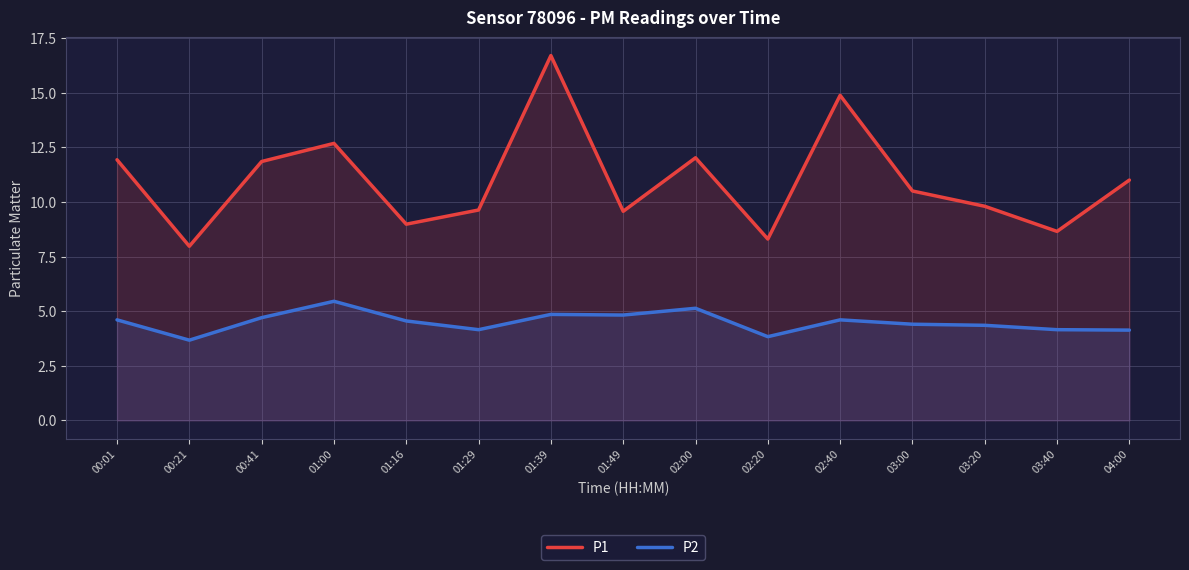

Does the chart display data point markers on the line(s)?

No